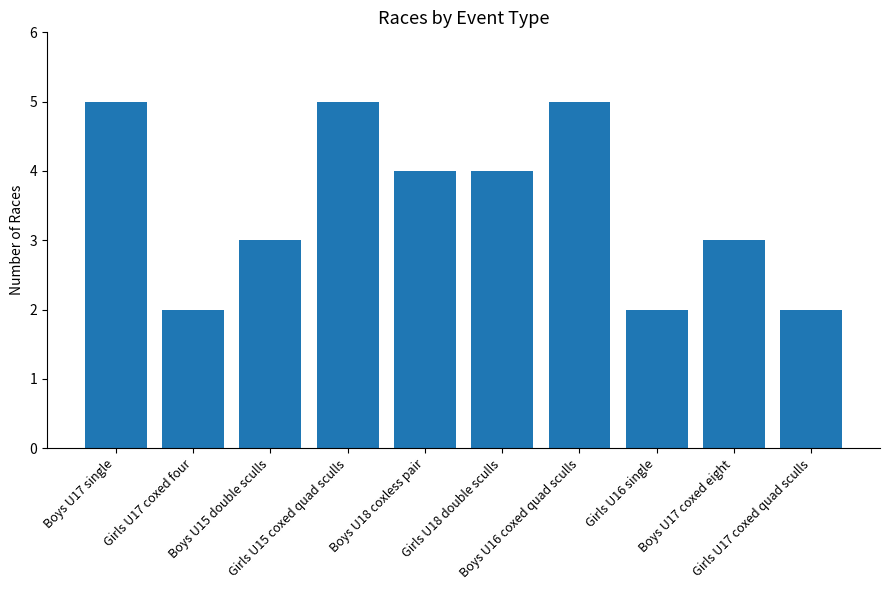

Count the number of data series in this chart.

1